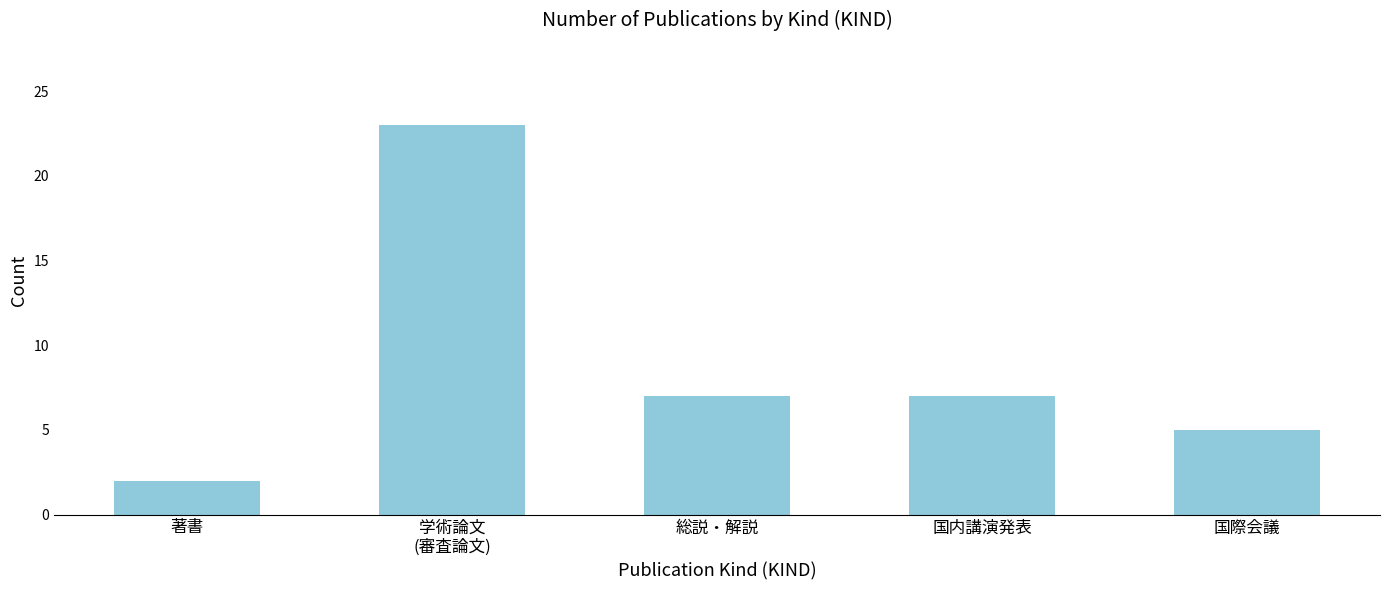

How many data points are less than 7?

2